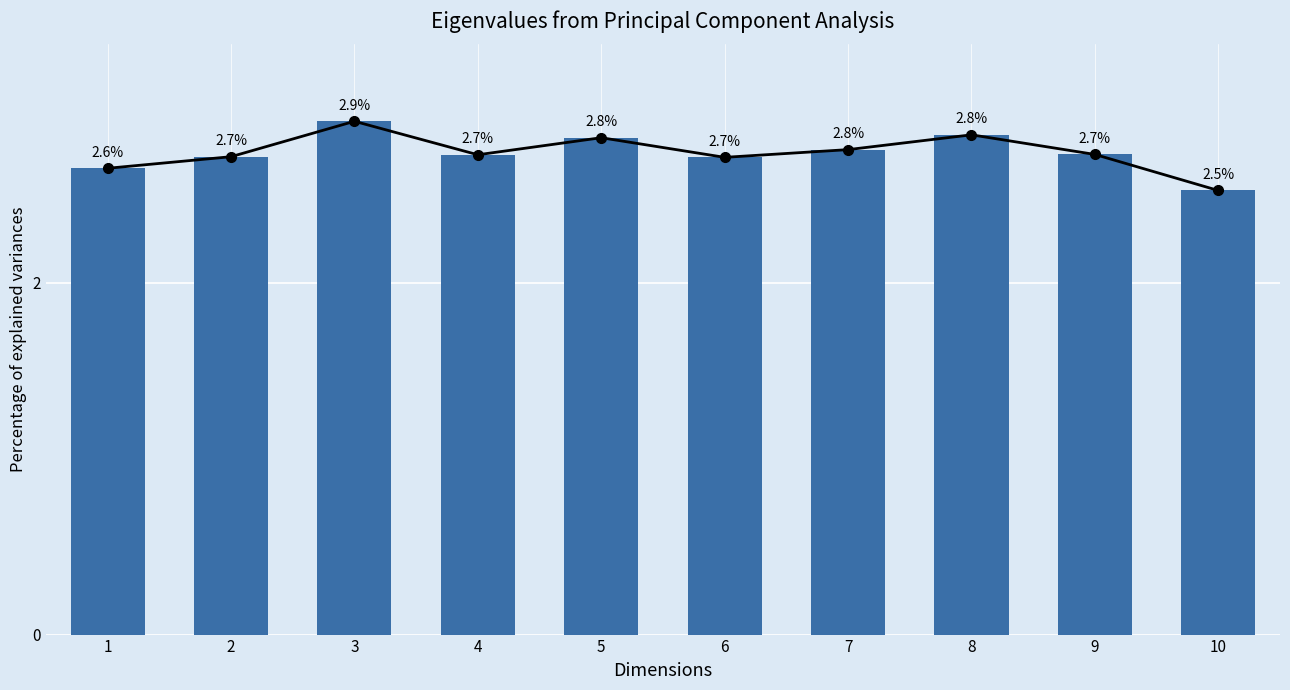

What is the value of the col_4 line bar at the 1st from the left?

2.6